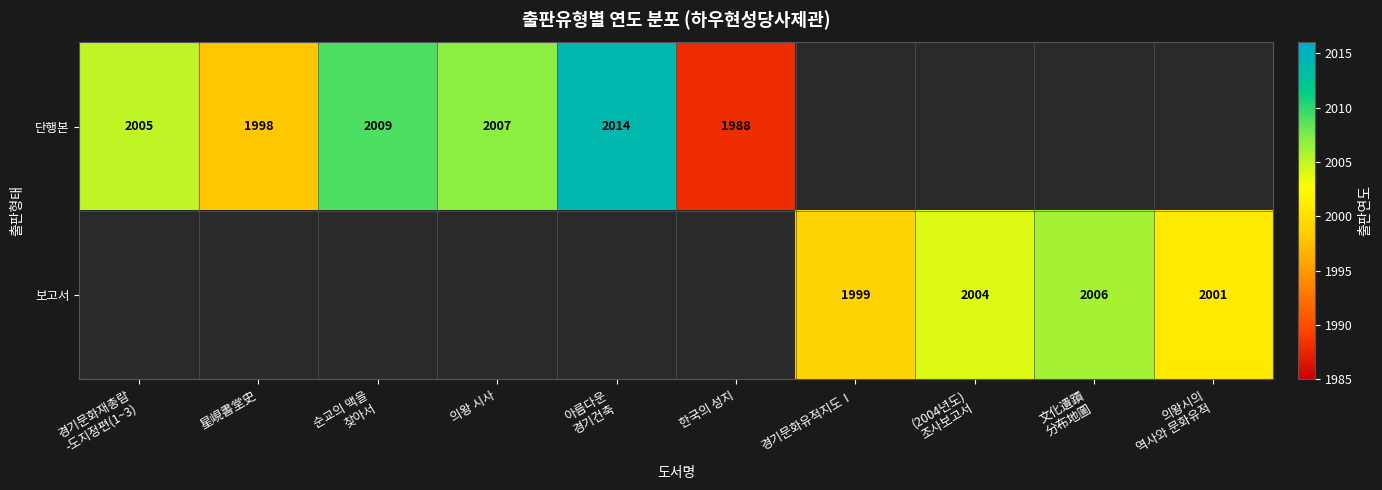

Is it true that 단행본 equals 2007 at 의왕 시사?

True